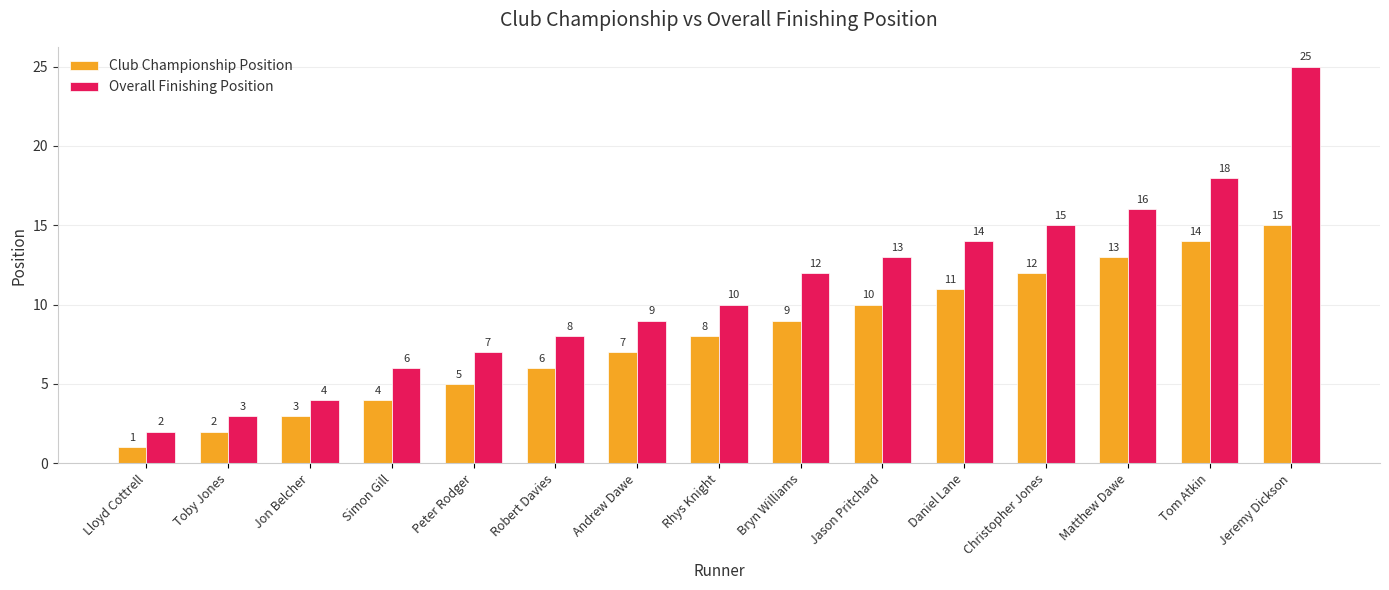

What is the maximum value shown in the chart?

25